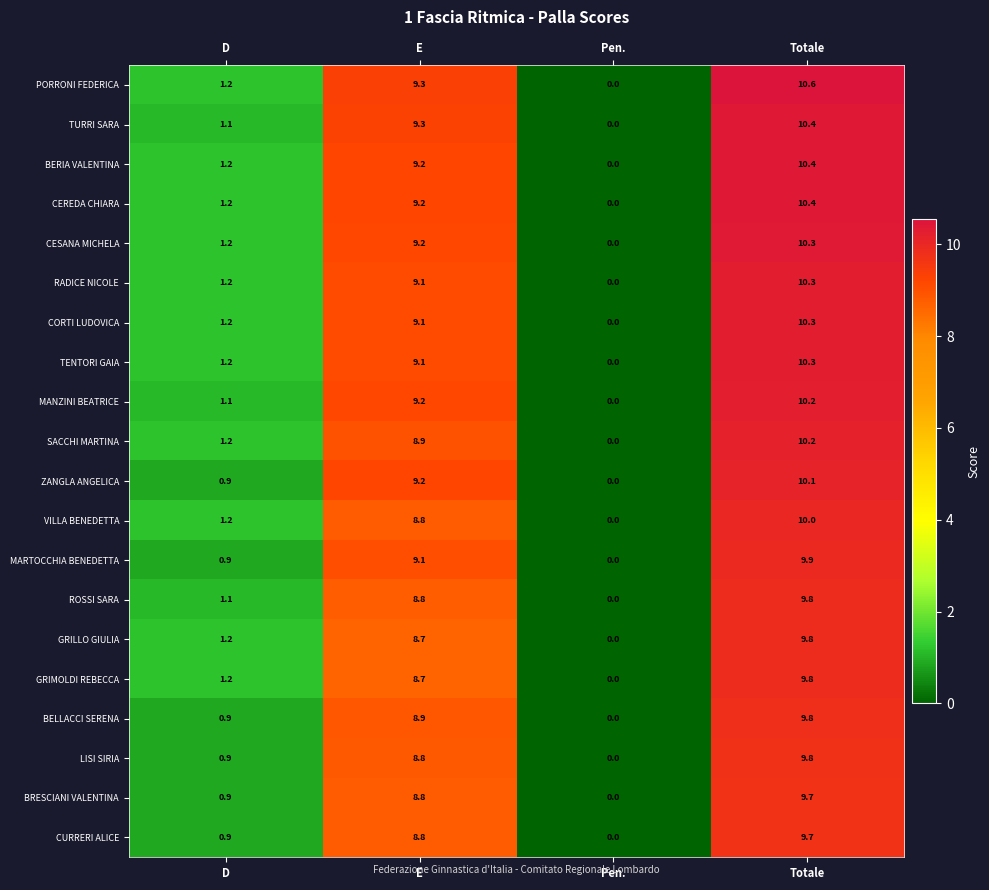

What is the difference between the VILLA BENEDETTA values at Totale and Pen.?

10.0